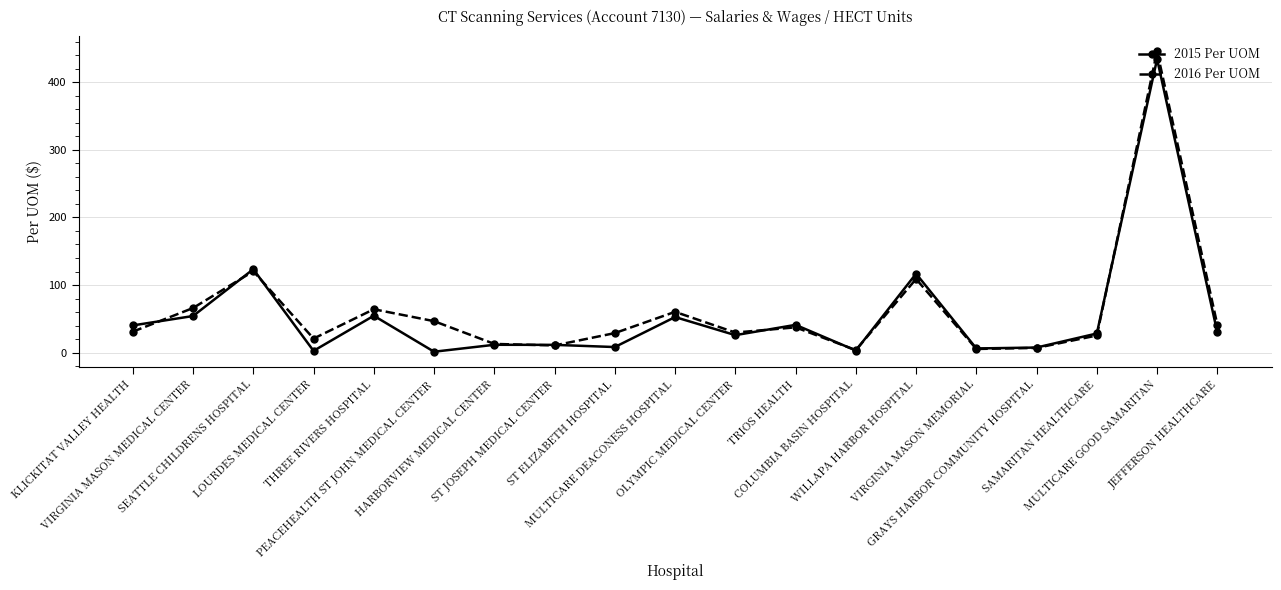

How many data points in 2015 Per UOM are less than 28?

9